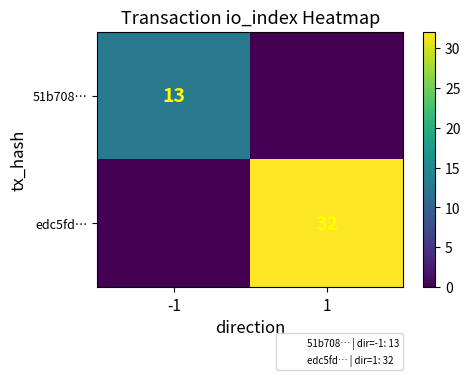

The value of 51b708… at -1 is 8. True or false?

False